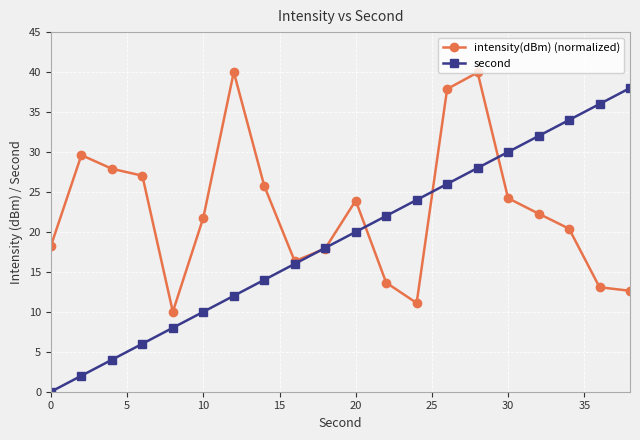

Does the chart display data point markers on the line(s)?

Yes